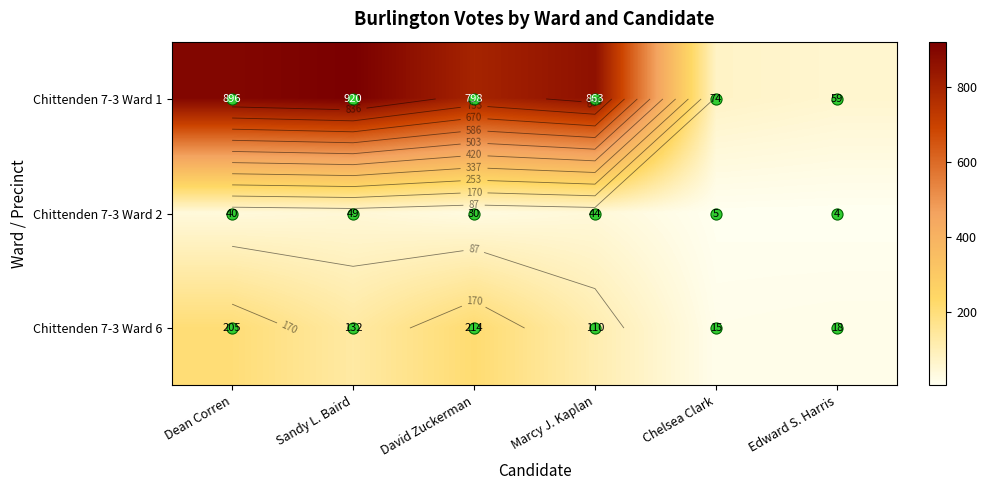

The value of Chittenden 7-3 Ward 1 at Sandy L. Baird is 920. True or false?

True